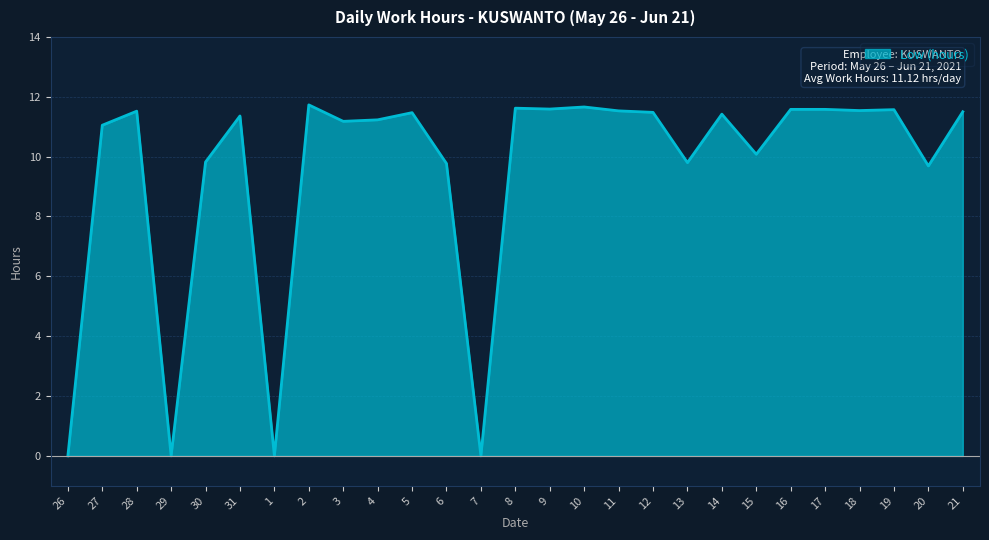

The value at 16 is 11.6. True or false?

True